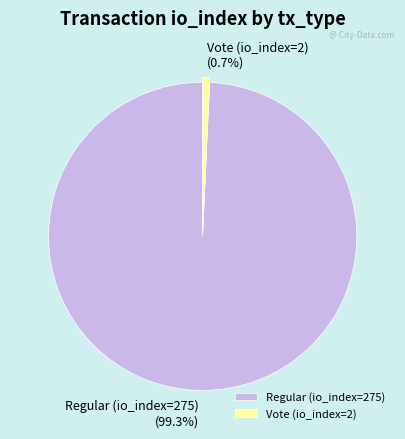

Count the number of slices in the pie.

2